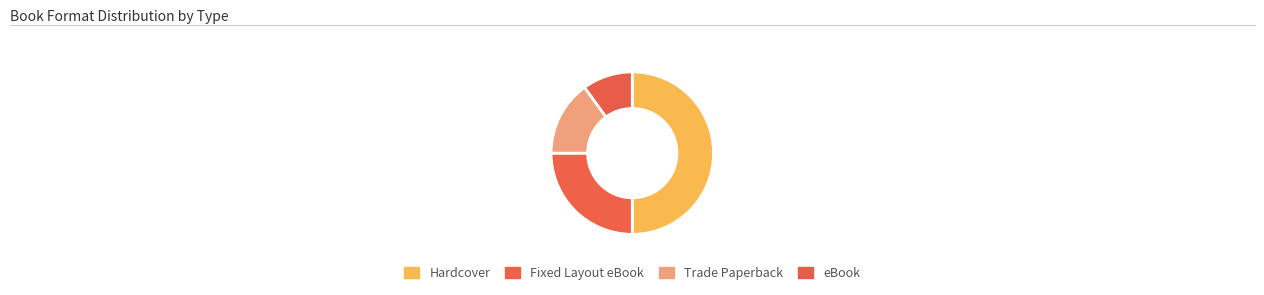

To the nearest percent, what percentage of the pie is Trade Paperback?

18%